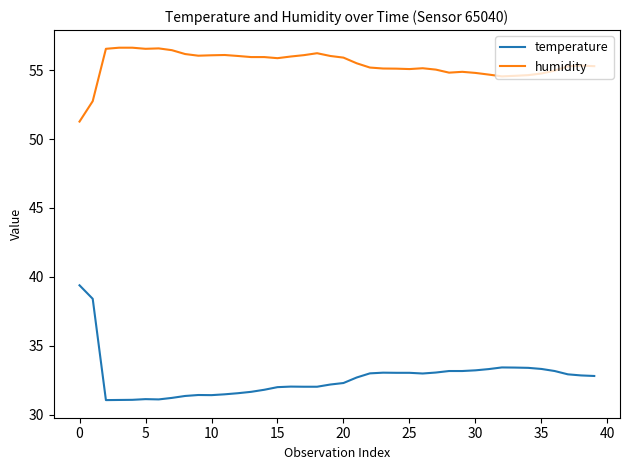

What is the difference between the maximum and minimum values in the humidity series?

5.4